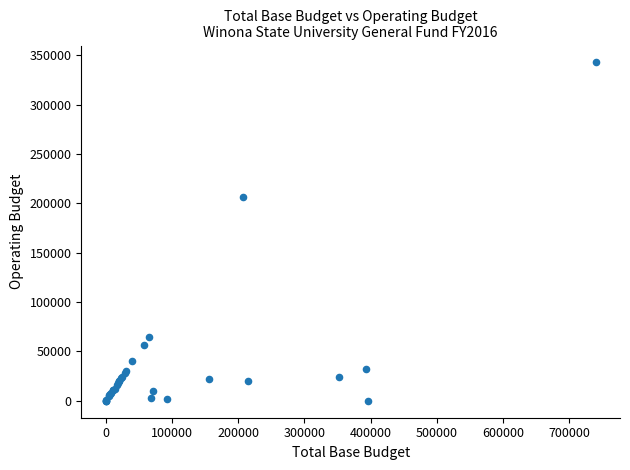

What Y value in the scatter plot is closest to 171349?

206790